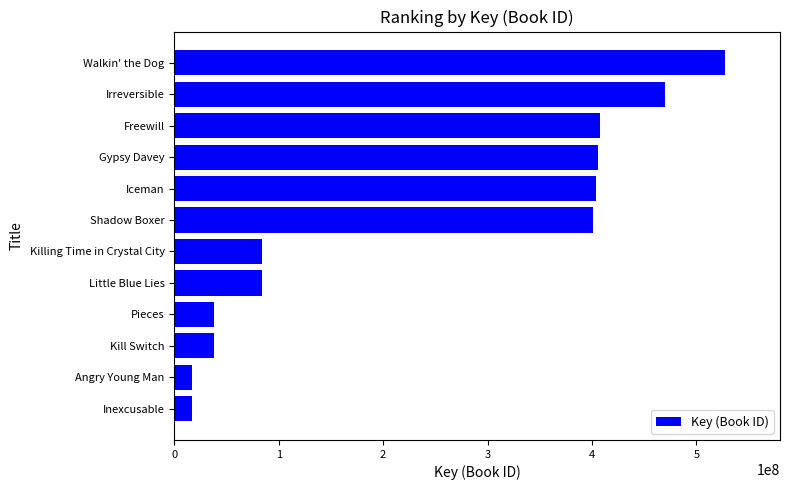

Where is the data nearest to the value 272054814?

Shadow Boxer